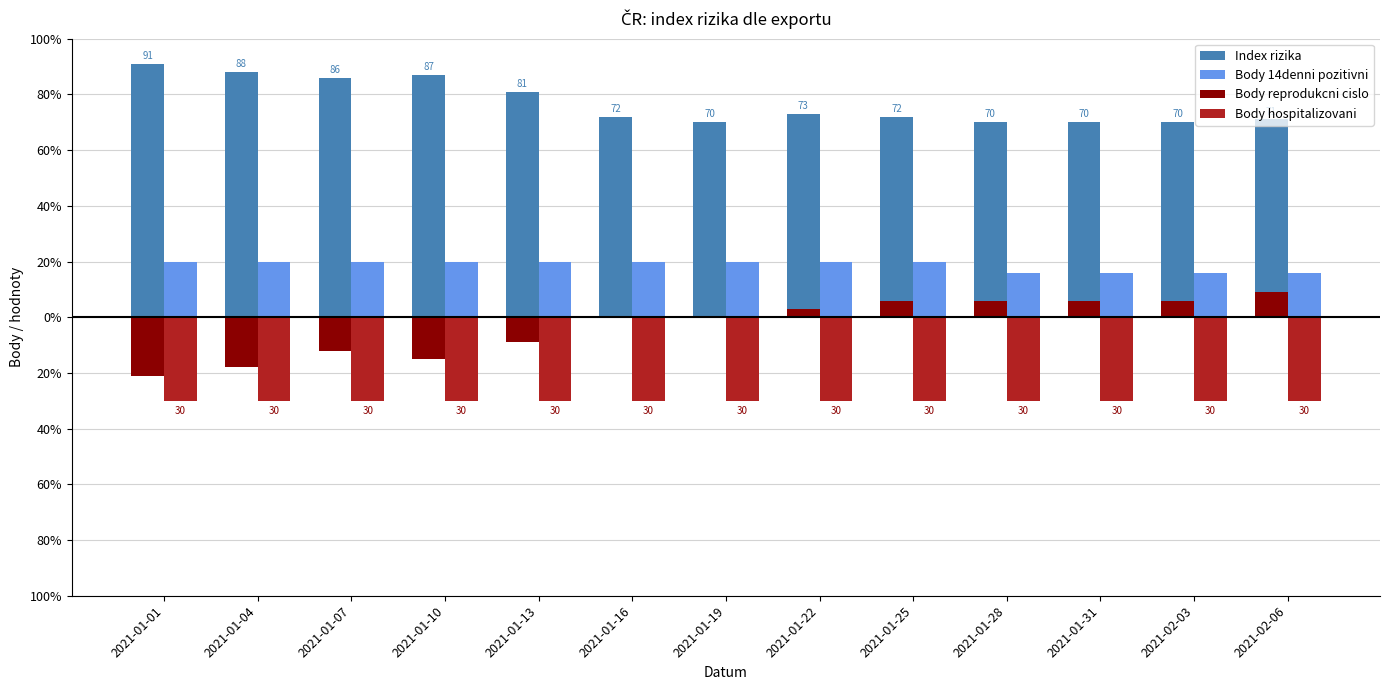

What is the total value across all series at 2021-01-01?

60